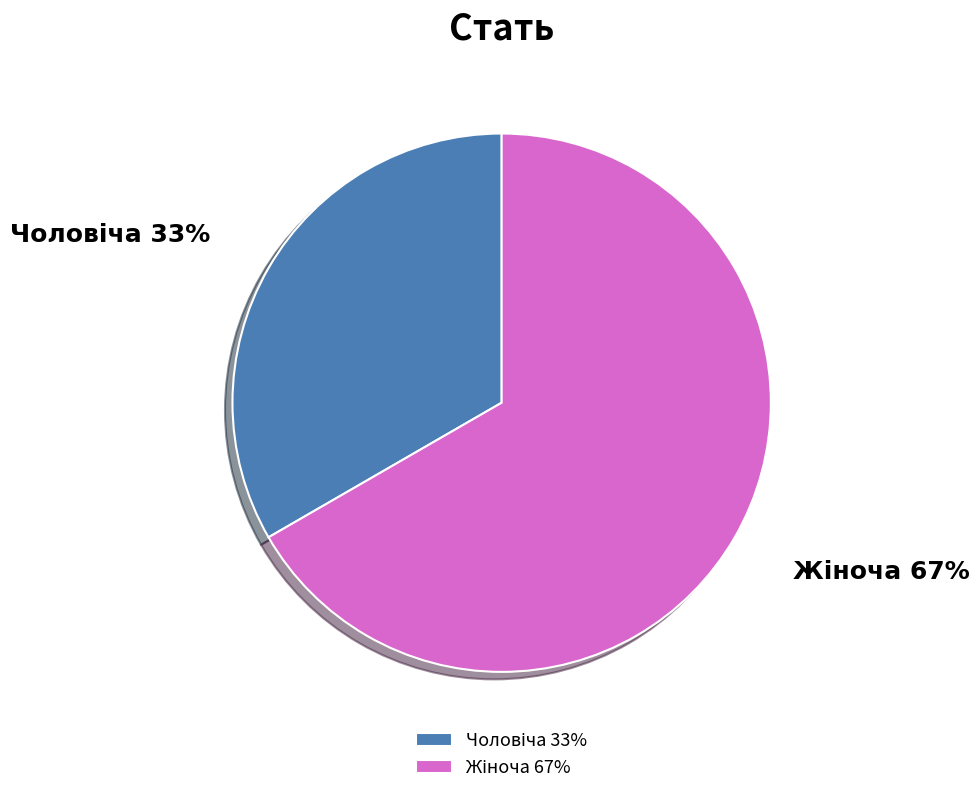

To the nearest percent, what is the average slice percentage?

50%